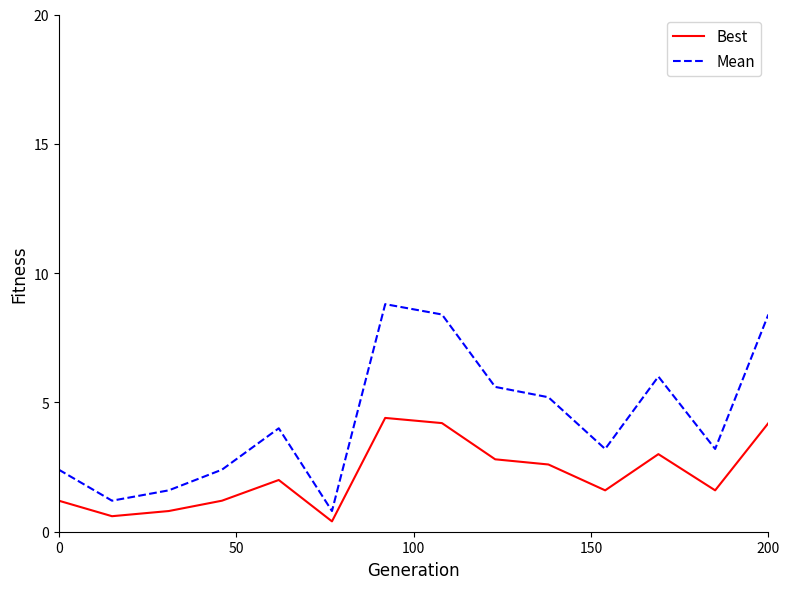

At how many categories does at least one series exceed 2?

11